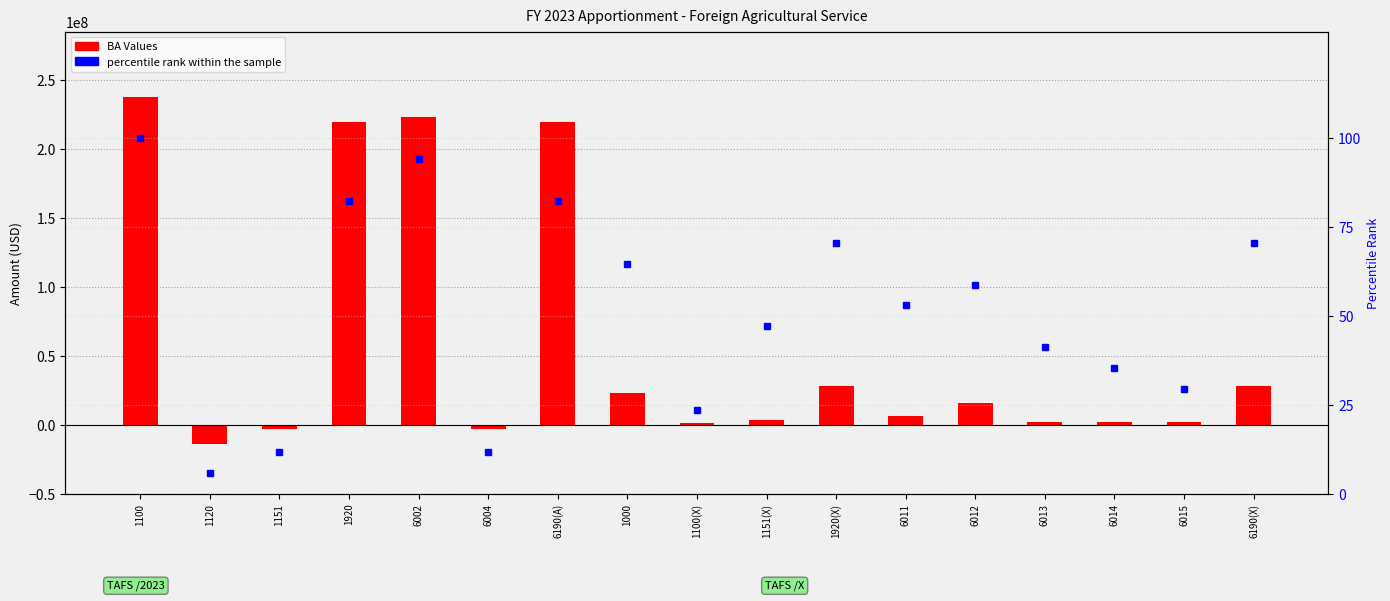

What is the difference between the second highest and second lowest values in the percentile rank within the sample series?

82.4